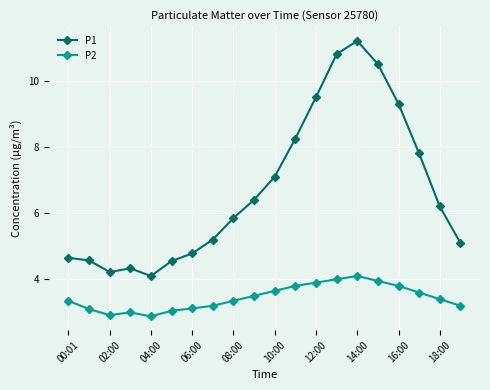

Which series has the widest spread of values?

P1